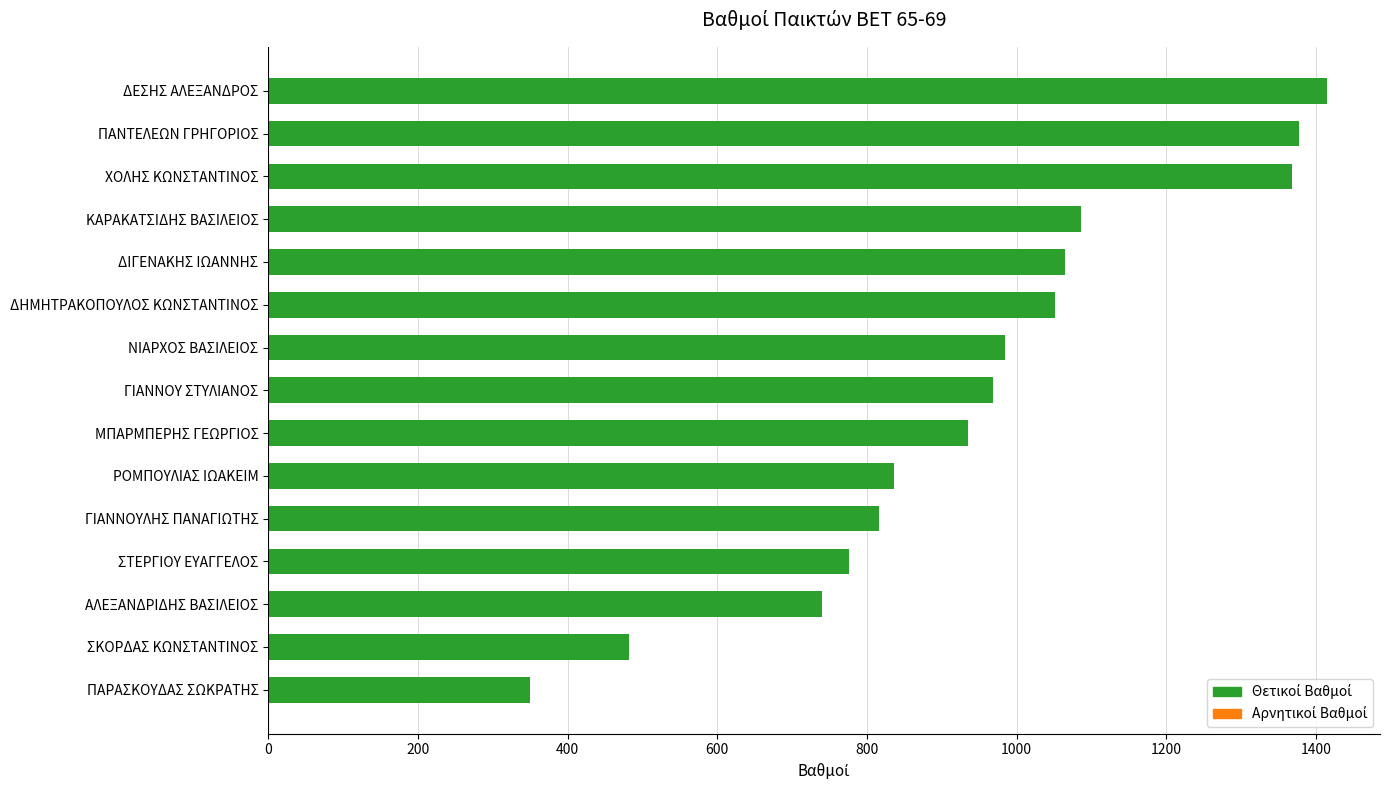

Does the chart contain stacked bars?

No